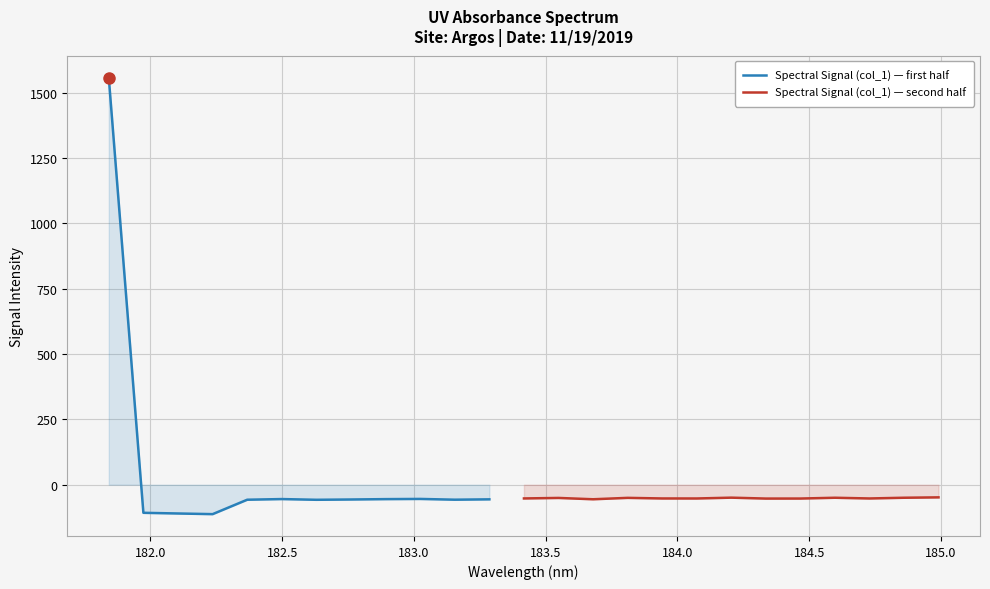

True or false: the data has more than 0 interior local peaks.

True